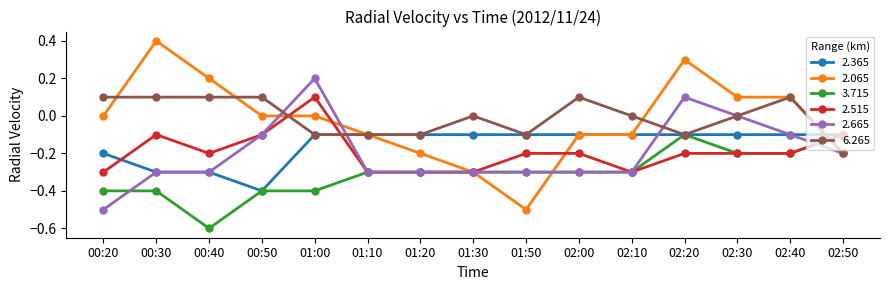

What is the label of the 7th point from the left?

01:20